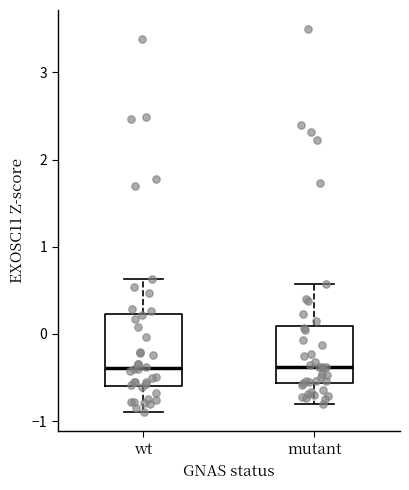

Reading left to right, transcribe this box plot: for each box, give where its median line is, the range the box spans, and where its two whiskers end, as read against the y-axis. The values are not printed on the chart, so give them approximately, as read against the axis.

wt: median -0.4, box -0.6 to 0.2, whiskers -0.9 to 0.6
mutant: median -0.4, box -0.6 to 0.1, whiskers -0.8 to 0.6